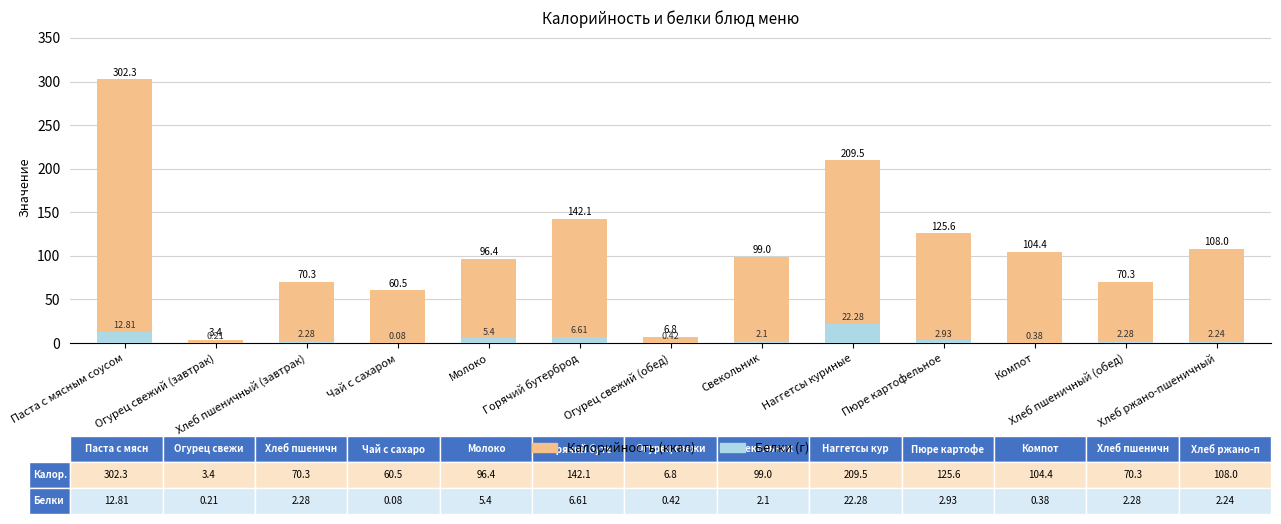

What is the difference between the highest and lowest values at Огурец свежий (завтрак)?

3.2